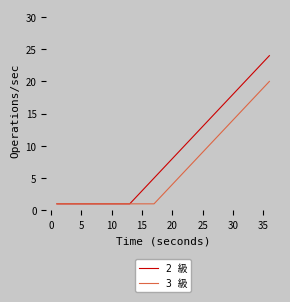

How many lines are shown in the chart?

2